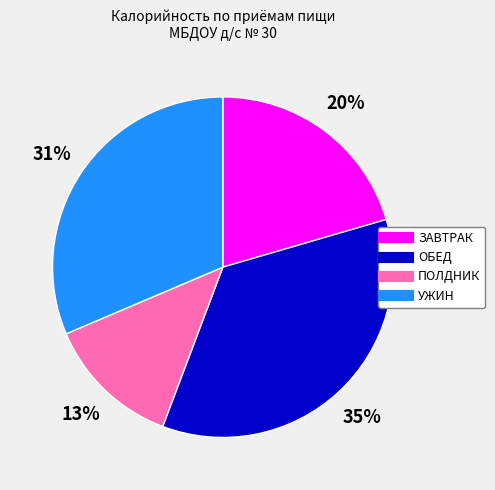

Is there any slice that represents more than half of the pie?

No